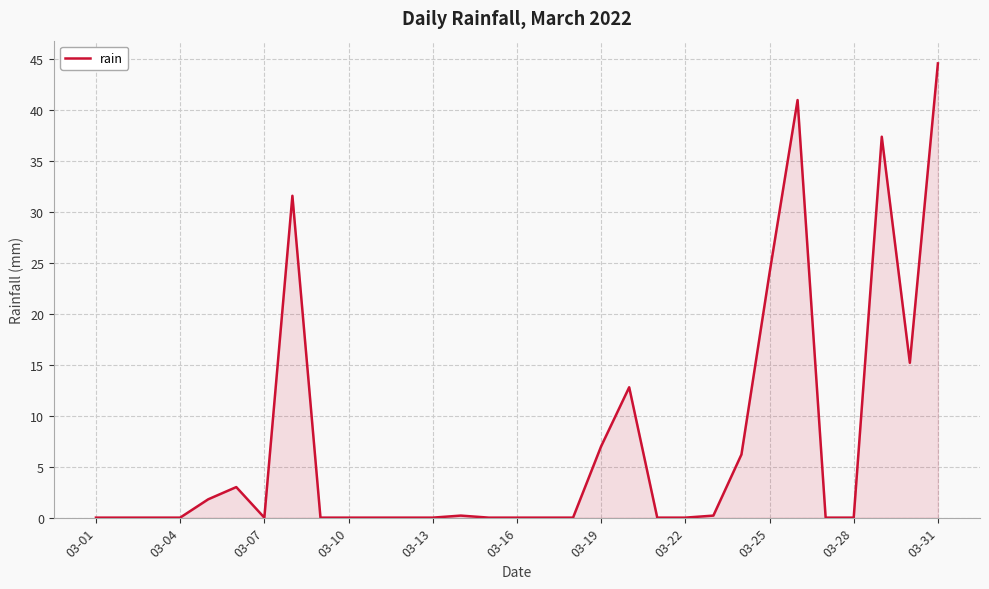

What is the difference between the maximum and minimum values?

44.6